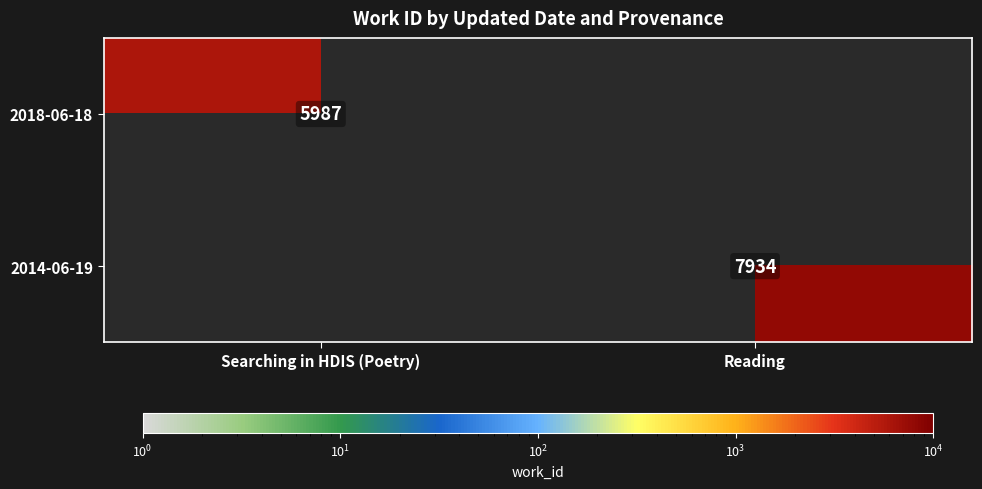

How many data points does each series have?

2